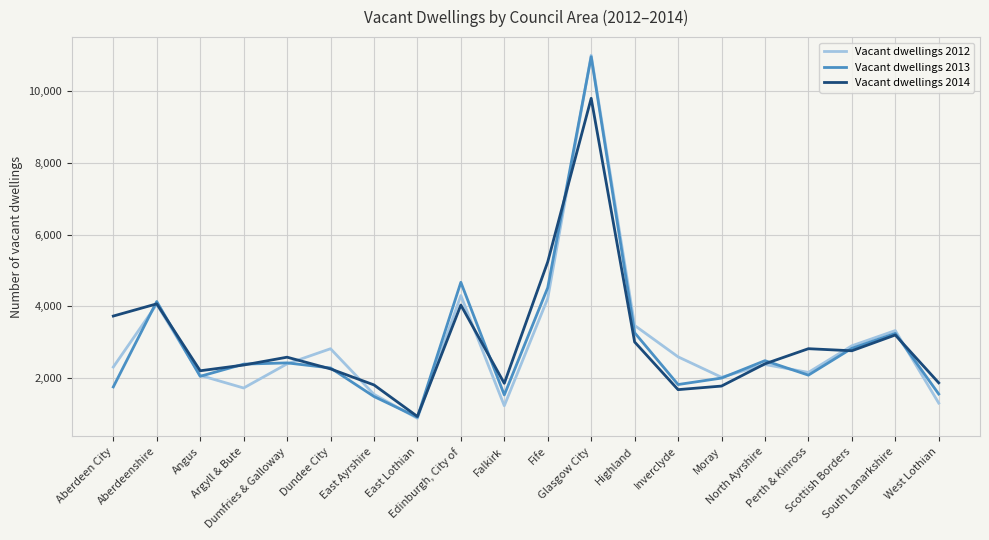

What is the smallest value displayed?

873